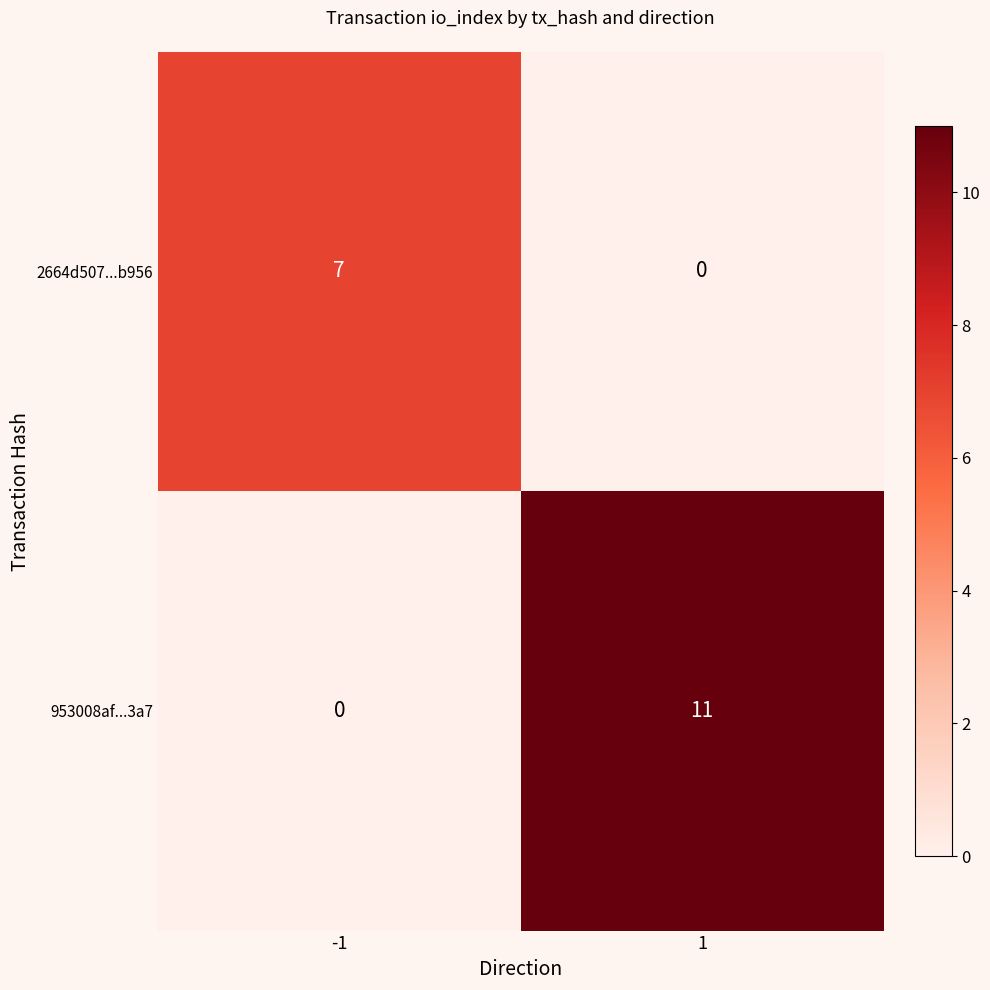

At which category is the sum across all series the highest?

1